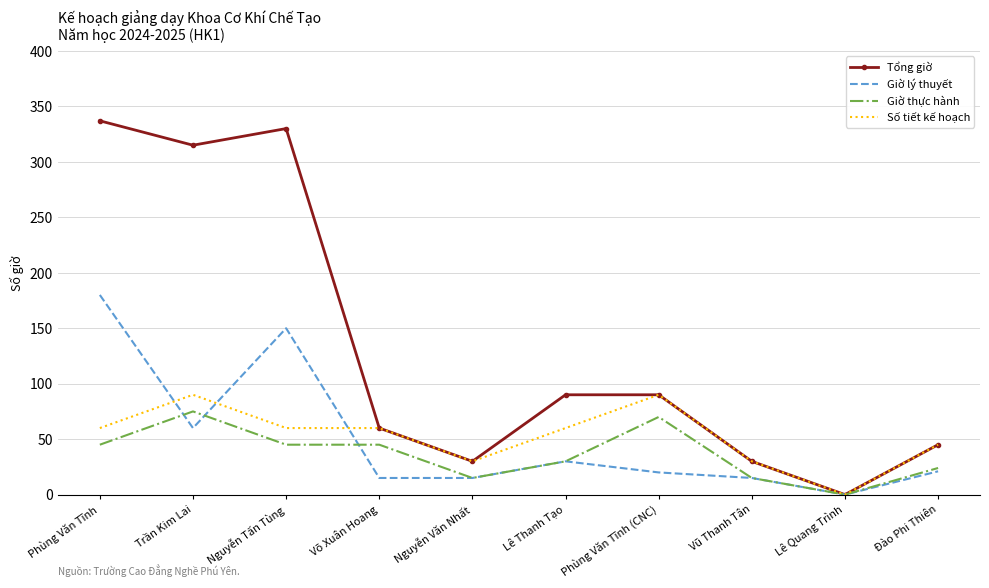

At which label does Tổng giờ first exceed 90?

Phùng Văn Tĩnh